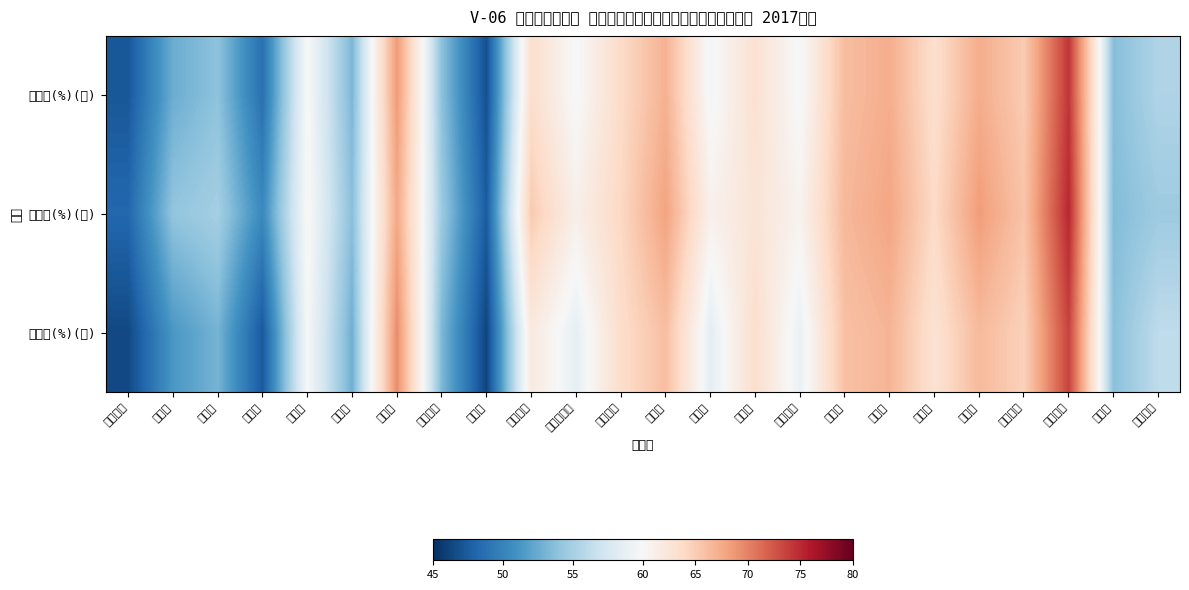

Rank the series at 日高川町 from highest to lowest value.

投票率(%)(男), 投票率(%)(計), 投票率(%)(女)